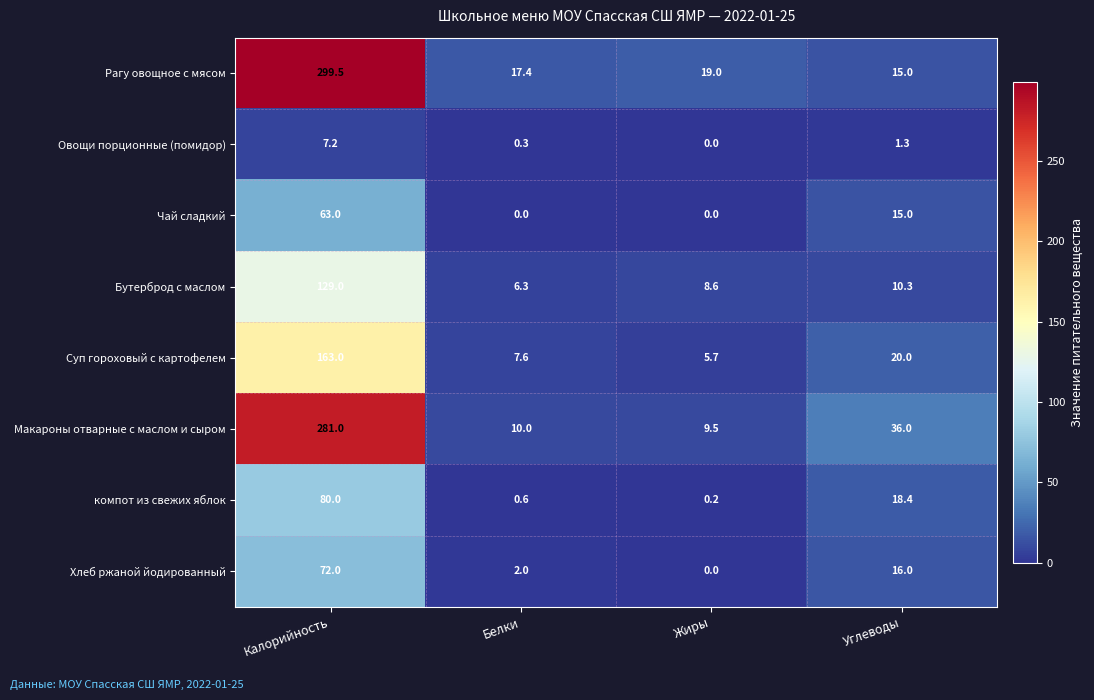

How many series are shown in this chart?

8